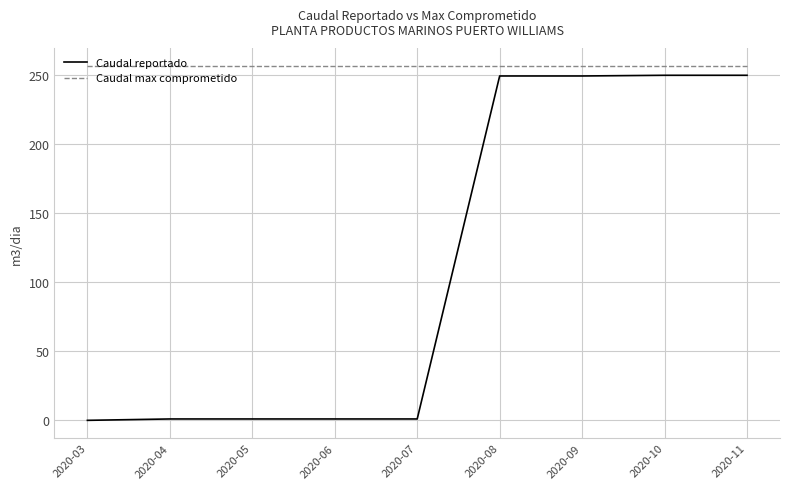

How many series are shown in this chart?

2